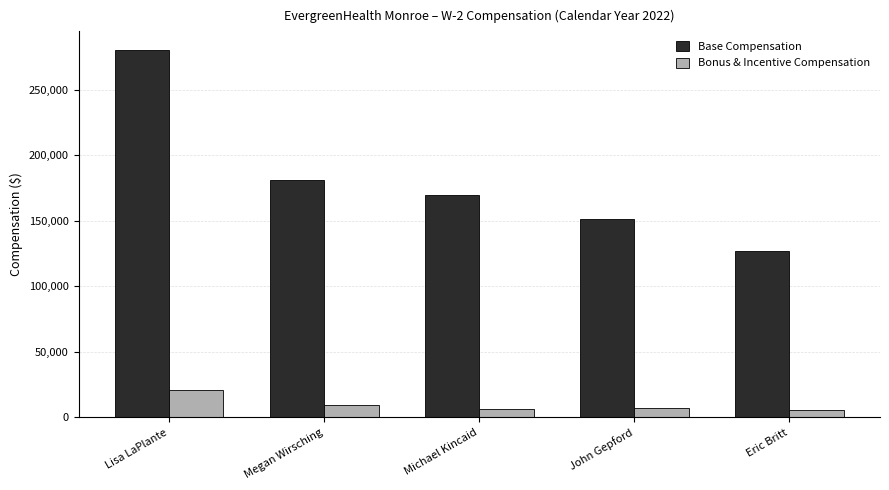

The value of Base Compensation at Michael Kincaid is 278080. True or false?

False